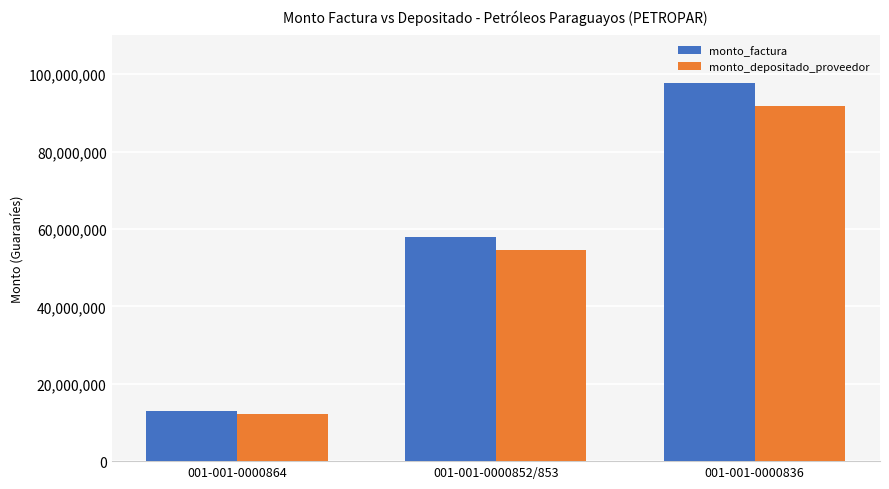

What is the difference between the monto_depositado_proveedor values at 001-001-0000864 and 001-001-0000836?

79588655